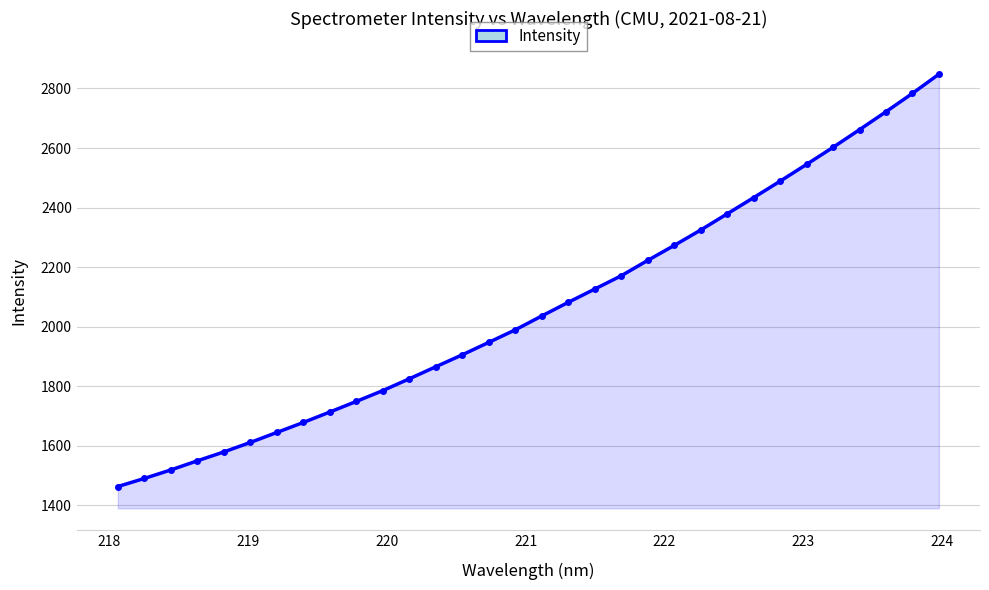

True or false: the data has more than 0 interior local peaks.

False